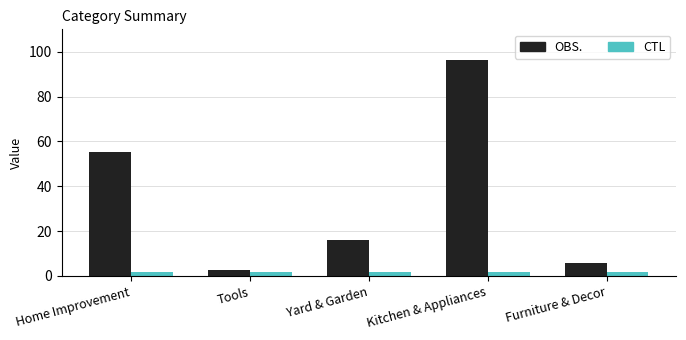

At which category is the sum across all series the highest?

Kitchen & Appliances